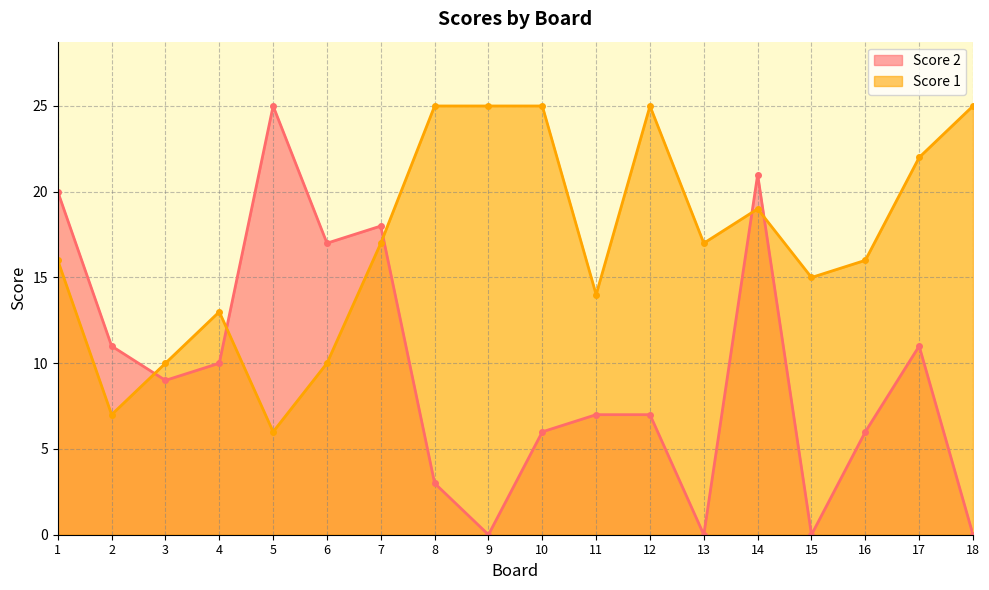

What are all the series names shown in the legend?

Score 2, Score 1